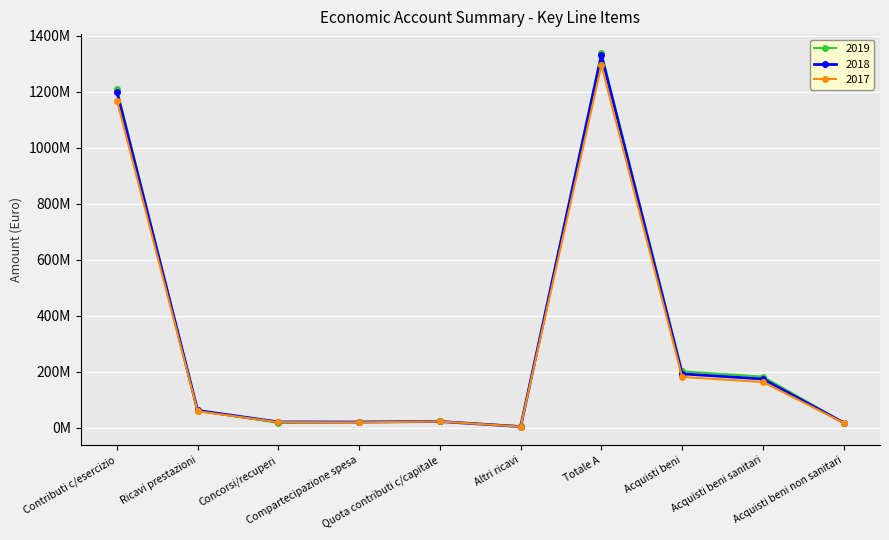

What is the difference between the highest and lowest values at Totale A?

44538373.2